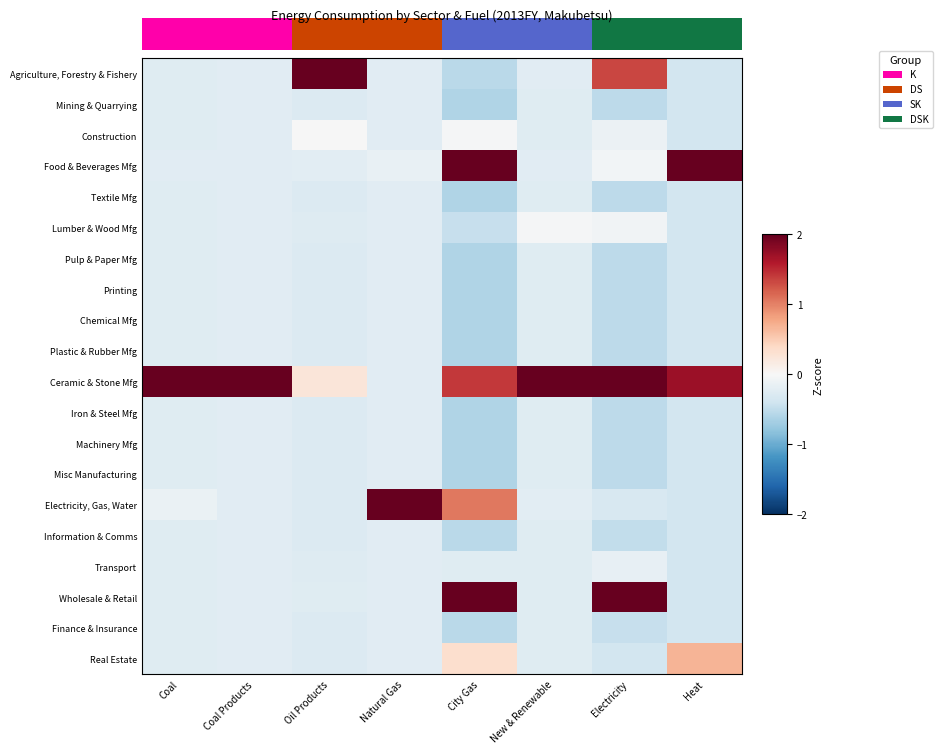

Reading right to left, list all the values displayed in this chart.

Agriculture, Forestry & Fishery: Heat=-0.4	Electricity=1.3	New & Renewable=-0.2	City Gas=-0.5	Natural Gas=-0.2	Oil Products=2.0	Coal Products=-0.2	Coal=-0.2
Mining & Quarrying: Heat=-0.4	Electricity=-0.5	New & Renewable=-0.2	City Gas=-0.6	Natural Gas=-0.2	Oil Products=-0.3	Coal Products=-0.2	Coal=-0.2
Construction: Heat=-0.4	Electricity=-0.1	New & Renewable=-0.2	City Gas=-0.0	Natural Gas=-0.2	Oil Products=-0.0	Coal Products=-0.2	Coal=-0.2
Food & Beverages Mfg: Heat=2.0	Electricity=-0.0	New & Renewable=-0.2	City Gas=2.0	Natural Gas=-0.2	Oil Products=-0.2	Coal Products=-0.2	Coal=-0.2
Textile Mfg: Heat=-0.4	Electricity=-0.5	New & Renewable=-0.2	City Gas=-0.6	Natural Gas=-0.2	Oil Products=-0.3	Coal Products=-0.2	Coal=-0.2
Lumber & Wood Mfg: Heat=-0.4	Electricity=-0.1	New & Renewable=-0.0	City Gas=-0.5	Natural Gas=-0.2	Oil Products=-0.3	Coal Products=-0.2	Coal=-0.2
Pulp & Paper Mfg: Heat=-0.4	Electricity=-0.5	New & Renewable=-0.2	City Gas=-0.6	Natural Gas=-0.2	Oil Products=-0.3	Coal Products=-0.2	Coal=-0.2
Printing: Heat=-0.4	Electricity=-0.5	New & Renewable=-0.2	City Gas=-0.6	Natural Gas=-0.2	Oil Products=-0.3	Coal Products=-0.2	Coal=-0.2
Chemical Mfg: Heat=-0.4	Electricity=-0.5	New & Renewable=-0.2	City Gas=-0.6	Natural Gas=-0.2	Oil Products=-0.3	Coal Products=-0.2	Coal=-0.2
Plastic & Rubber Mfg: Heat=-0.4	Electricity=-0.5	New & Renewable=-0.2	City Gas=-0.6	Natural Gas=-0.2	Oil Products=-0.3	Coal Products=-0.2	Coal=-0.2
Ceramic & Stone Mfg: Heat=1.7	Electricity=2.0	New & Renewable=2.0	City Gas=1.4	Natural Gas=-0.2	Oil Products=0.2	Coal Products=2.0	Coal=2.0
Iron & Steel Mfg: Heat=-0.4	Electricity=-0.5	New & Renewable=-0.2	City Gas=-0.6	Natural Gas=-0.2	Oil Products=-0.3	Coal Products=-0.2	Coal=-0.2
Machinery Mfg: Heat=-0.4	Electricity=-0.5	New & Renewable=-0.2	City Gas=-0.6	Natural Gas=-0.2	Oil Products=-0.3	Coal Products=-0.2	Coal=-0.2
Misc Manufacturing: Heat=-0.4	Electricity=-0.5	New & Renewable=-0.2	City Gas=-0.6	Natural Gas=-0.2	Oil Products=-0.3	Coal Products=-0.2	Coal=-0.2
Electricity, Gas, Water: Heat=-0.4	Electricity=-0.3	New & Renewable=-0.2	City Gas=1.1	Natural Gas=2.0	Oil Products=-0.3	Coal Products=-0.2	Coal=-0.1
Information & Comms: Heat=-0.4	Electricity=-0.5	New & Renewable=-0.2	City Gas=-0.5	Natural Gas=-0.2	Oil Products=-0.3	Coal Products=-0.2	Coal=-0.2
Transport: Heat=-0.4	Electricity=-0.2	New & Renewable=-0.2	City Gas=-0.2	Natural Gas=-0.2	Oil Products=-0.3	Coal Products=-0.2	Coal=-0.2
Wholesale & Retail: Heat=-0.4	Electricity=2.0	New & Renewable=-0.2	City Gas=2.0	Natural Gas=-0.2	Oil Products=-0.2	Coal Products=-0.2	Coal=-0.2
Finance & Insurance: Heat=-0.4	Electricity=-0.5	New & Renewable=-0.2	City Gas=-0.5	Natural Gas=-0.2	Oil Products=-0.3	Coal Products=-0.2	Coal=-0.2
Real Estate: Heat=0.7	Electricity=-0.4	New & Renewable=-0.2	City Gas=0.3	Natural Gas=-0.2	Oil Products=-0.3	Coal Products=-0.2	Coal=-0.2